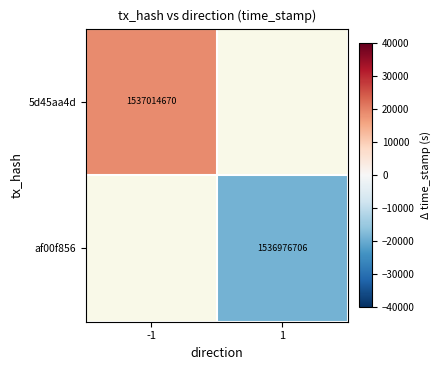

Is it true that 5d45aa4d equals 1537014670 at -1?

True